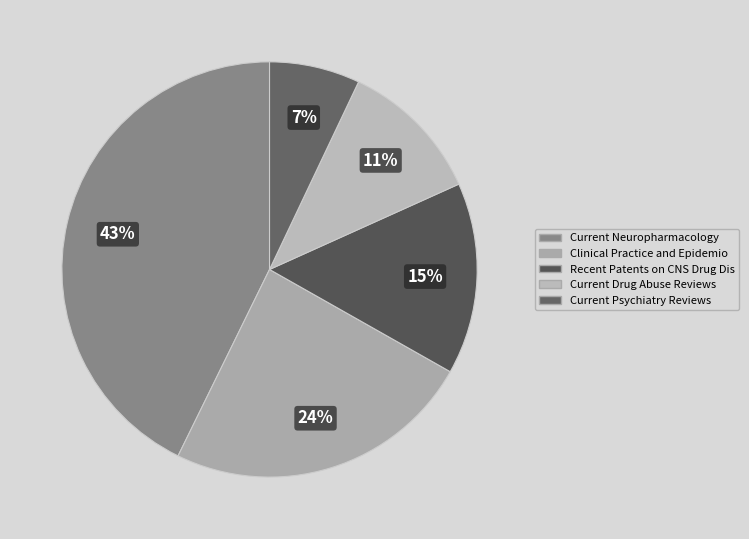

How many slices are in this pie chart?

5